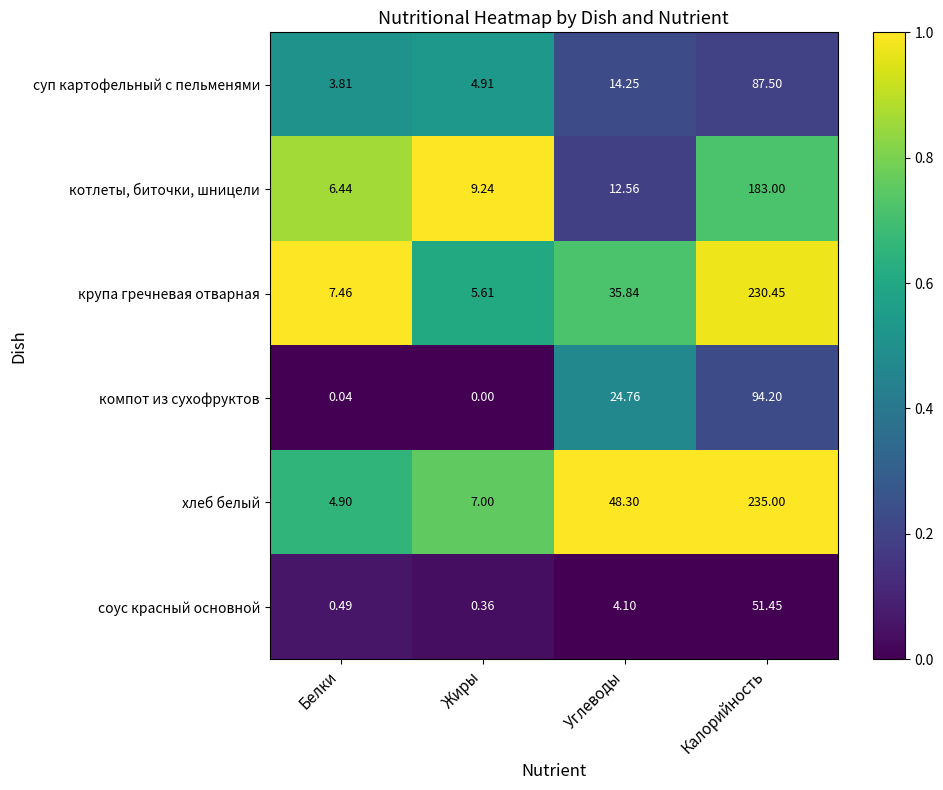

How many data points does each series have?

4